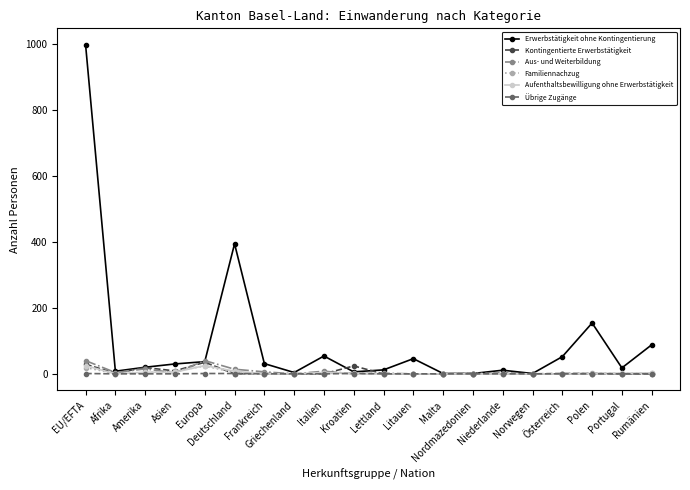

What is the maximum value for Aufenthaltsbewilligung ohne Erwerbstätigkeit?

25